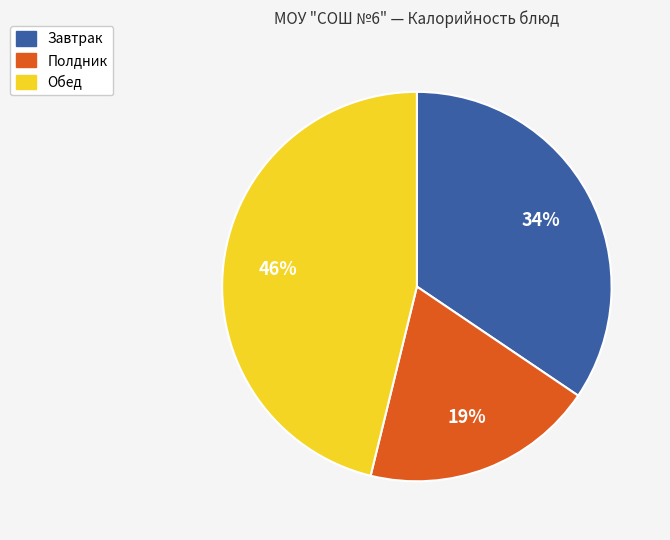

Does any single category account for the majority?

No